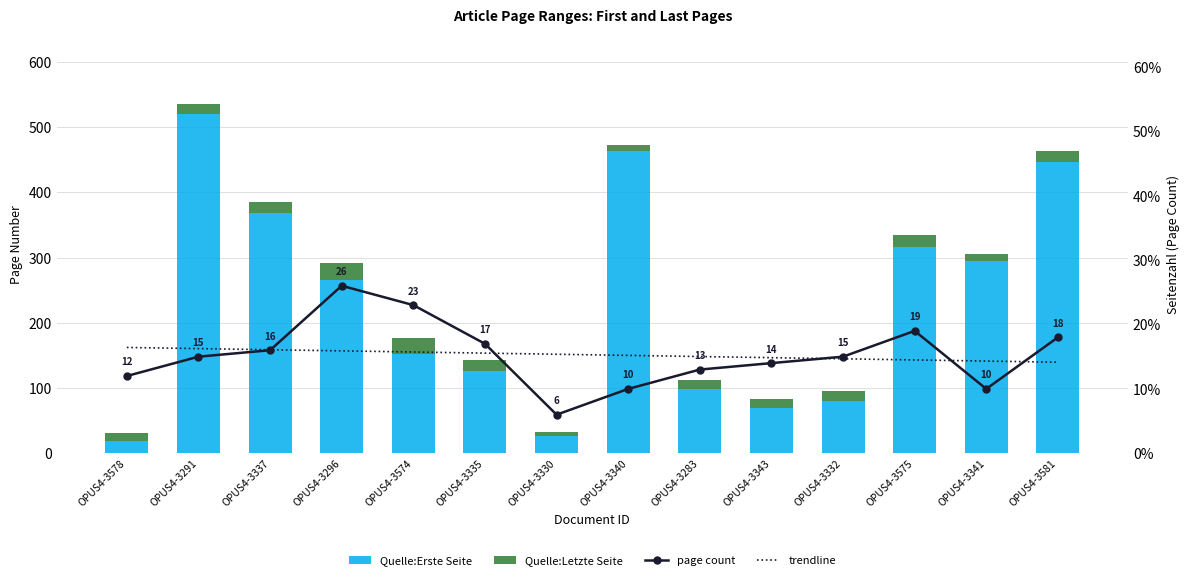

What is the approximate value of Quelle:Letzte Seite at OPUS4-3291?

15.0